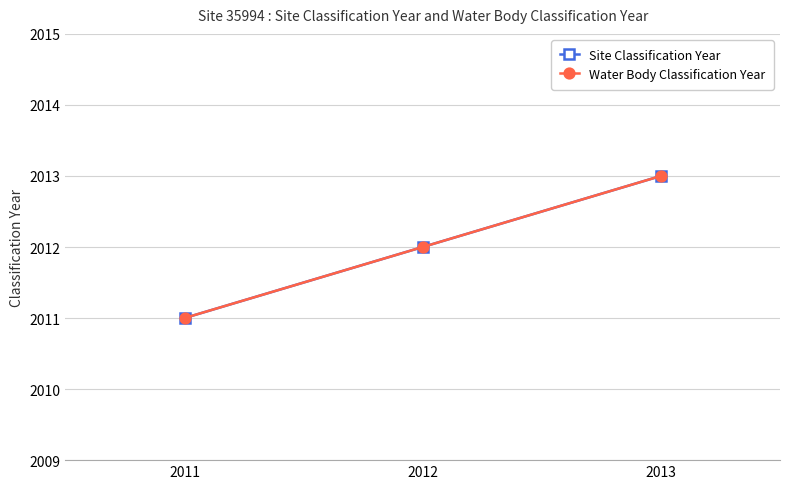

What is the smallest value displayed?

2011